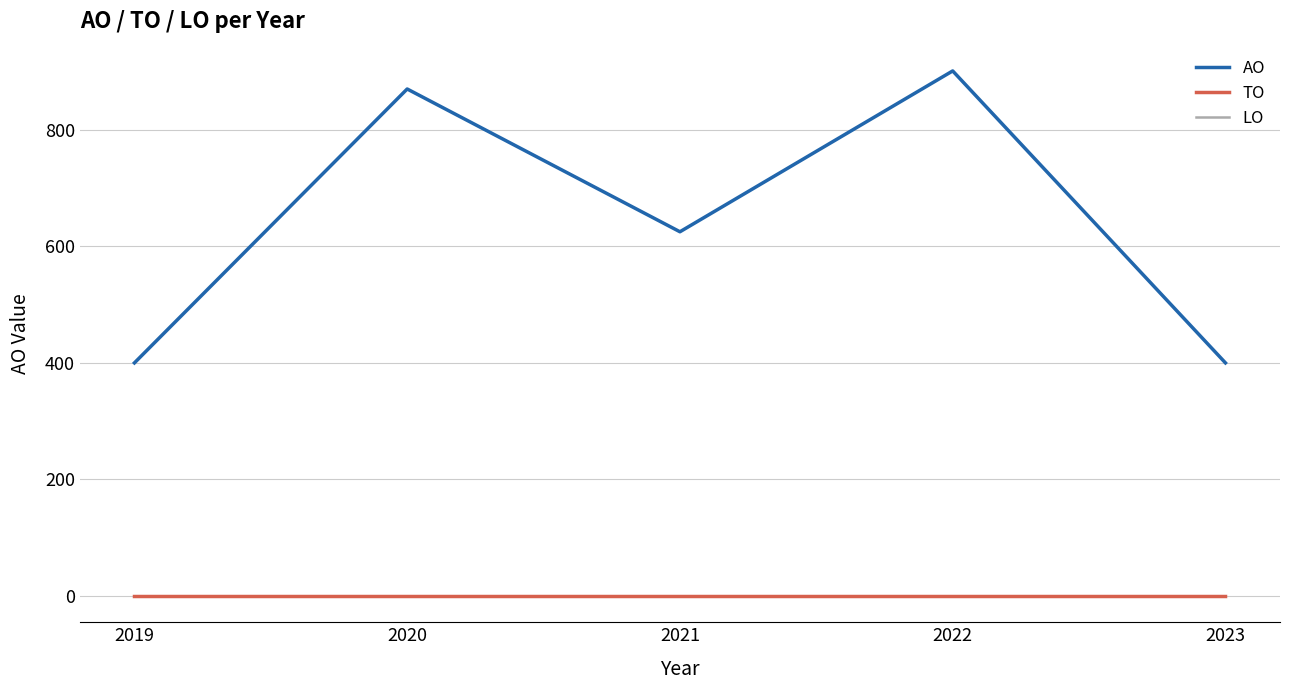

Is this an area chart (filled region under the line)?

No